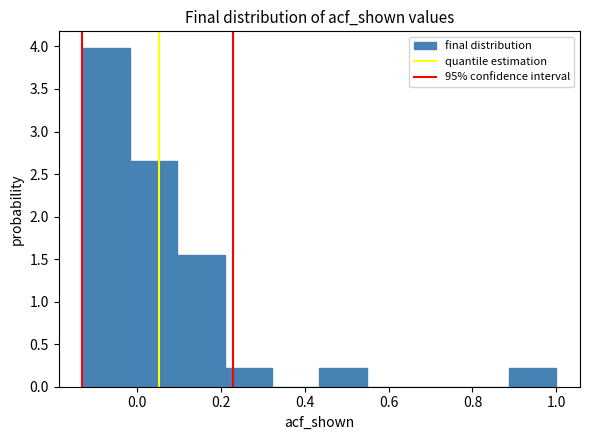

Over which range of the x-axis is the bar tallest?

-0.14 to -0.02